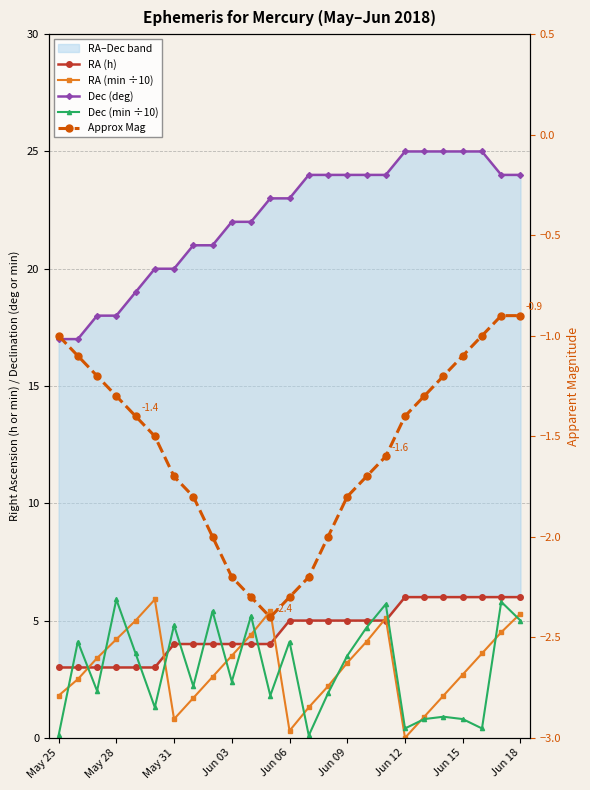

How many distinct data groups are displayed?

5